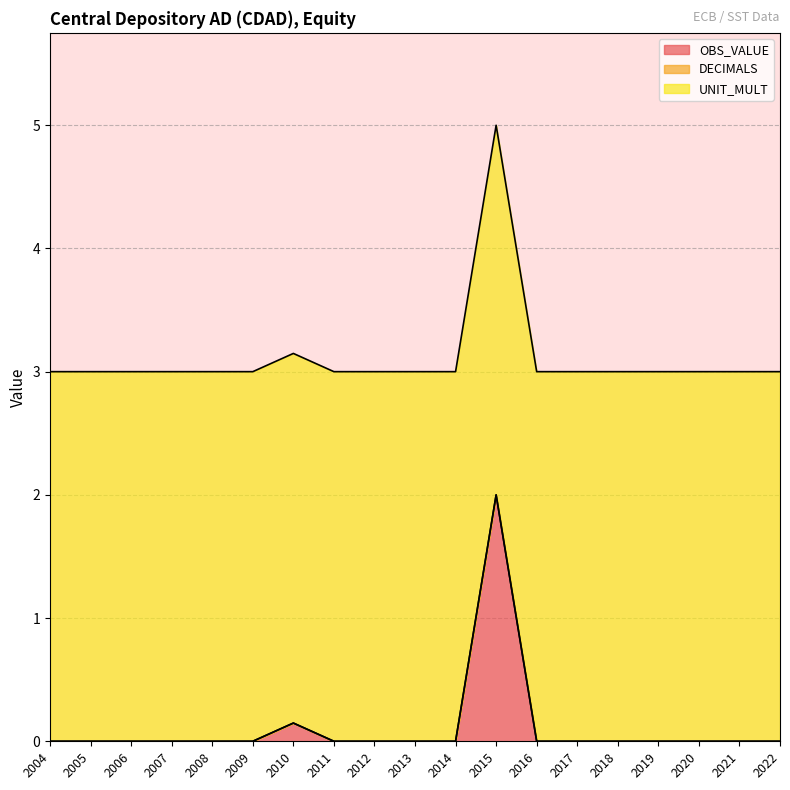

What is the total value across all series at 2021?

3.0